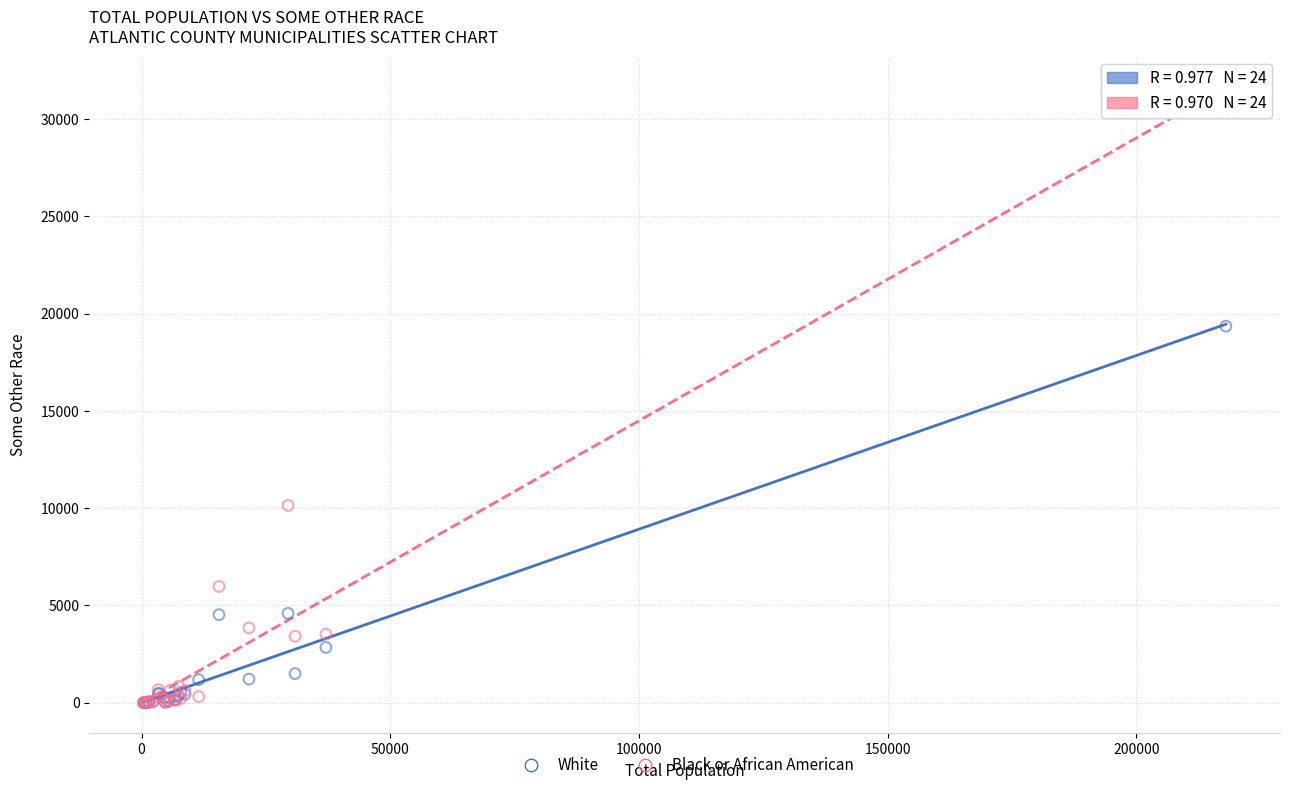

Which series has the largest Y range (max minus min)?

Black or African American